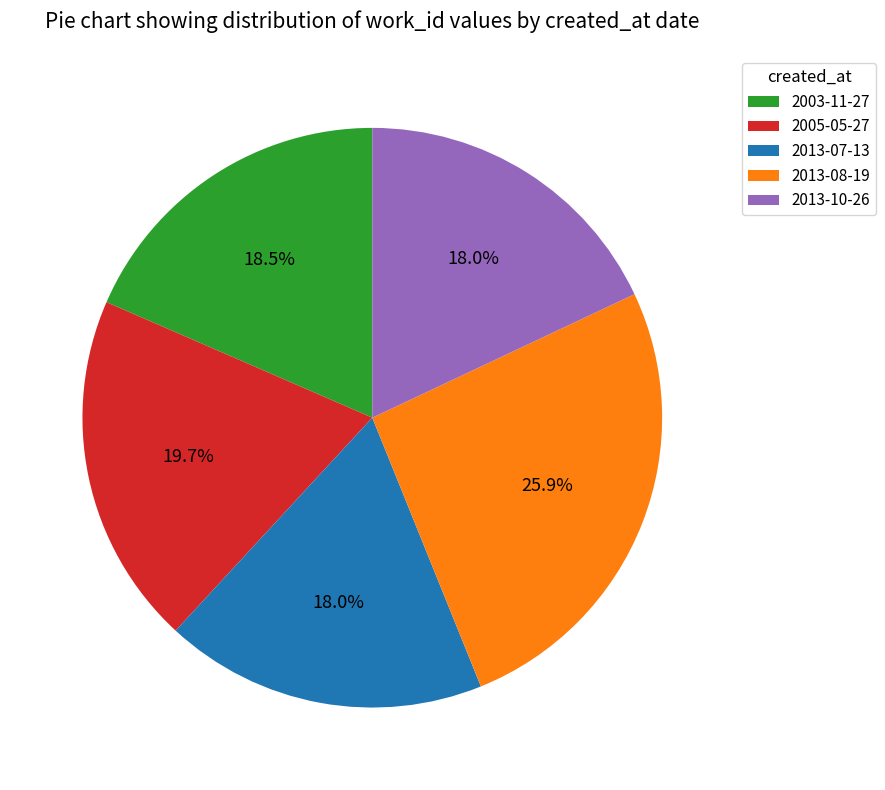

Combined, what portion of the pie is 2005-05-27 and 2013-08-19?

45.6%